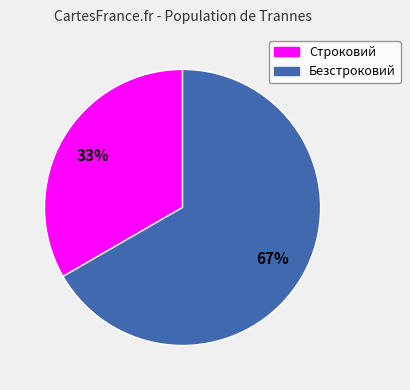

Which category accounts for the majority?

Безстроковий